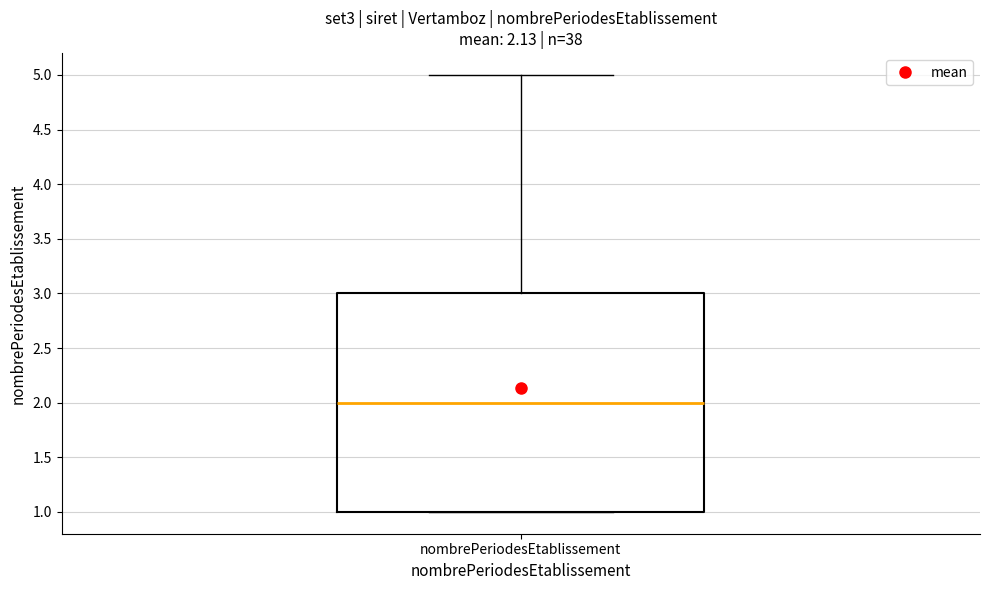

Read this box plot against the y-axis: the position of the median line, the range covered by the box, and the ends of both whiskers. The values are not printed on the chart, so give them approximately, as read against the axis.

median 2, box 1 to 3, whiskers 1 to 5